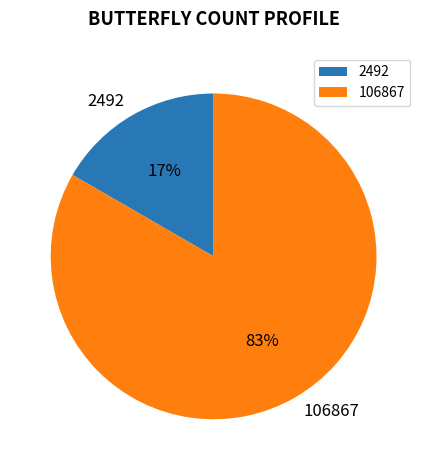

Rank the categories by value from highest to lowest.

106867, 2492